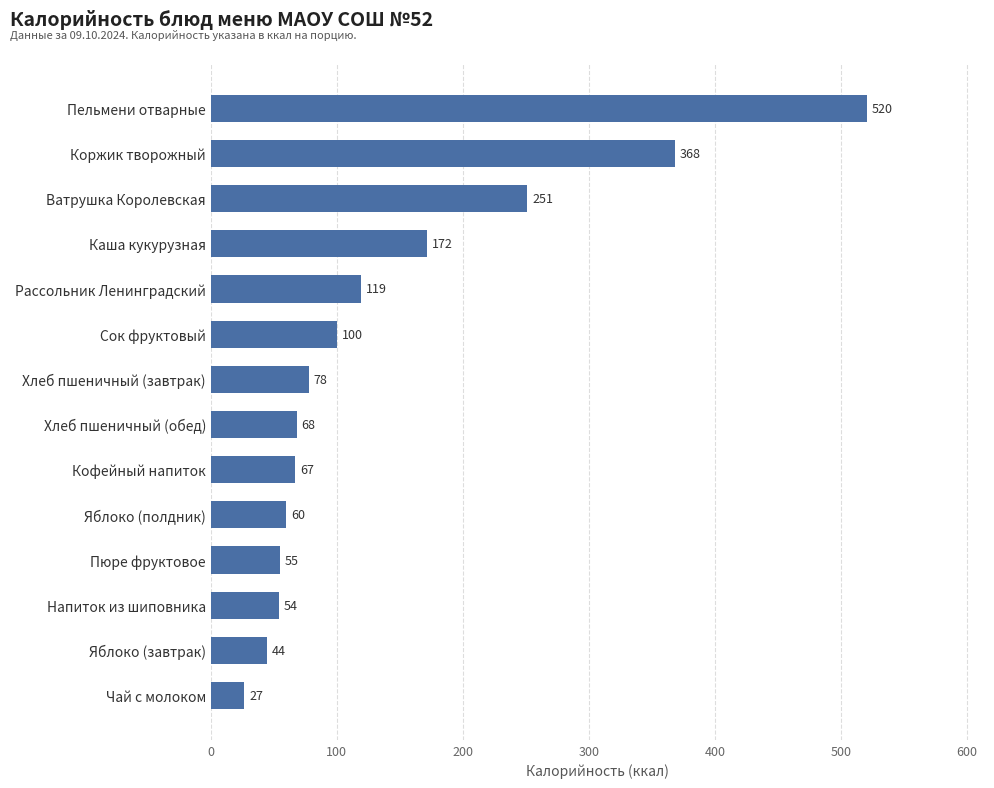

Is it true that the value at Ватрушка Королевская is 251.2?

True